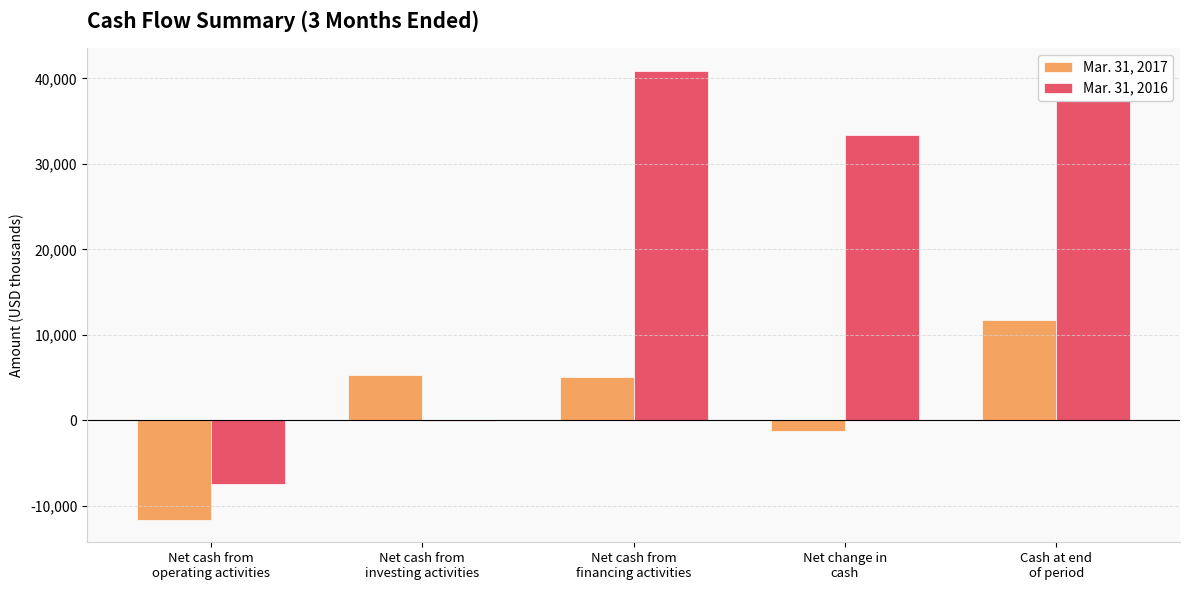

Which series has the largest total across all categories?

Mar. 31, 2016